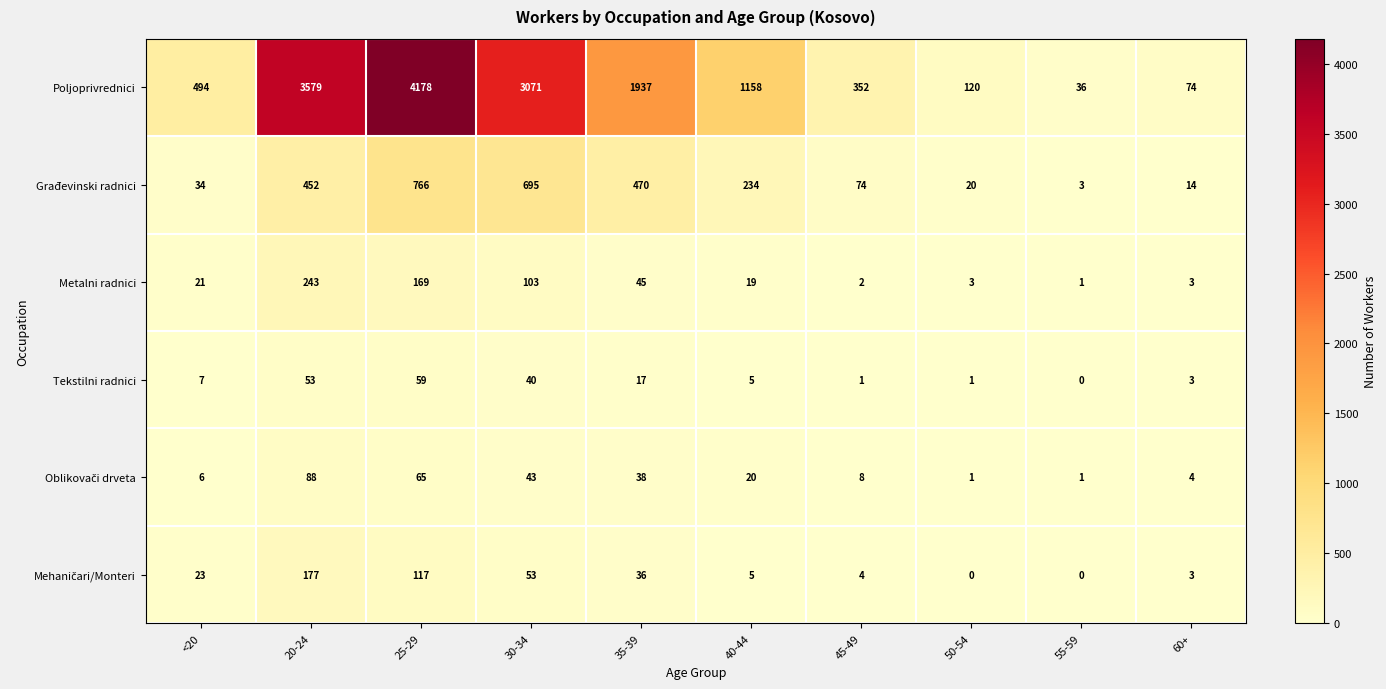

What is the maximum value shown in the chart?

4178